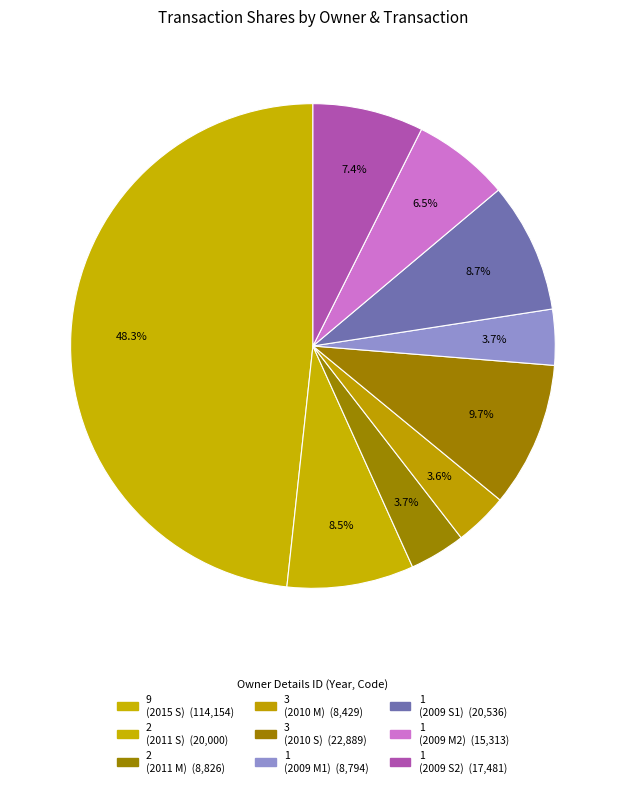

Is there a majority slice in this chart?

No